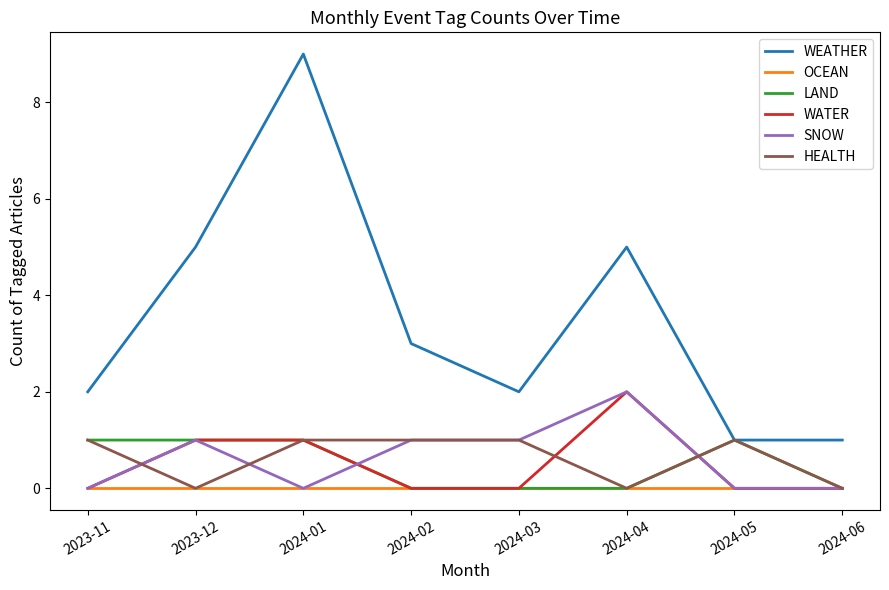

True or false: WEATHER and OCEAN intersect in this chart.

False